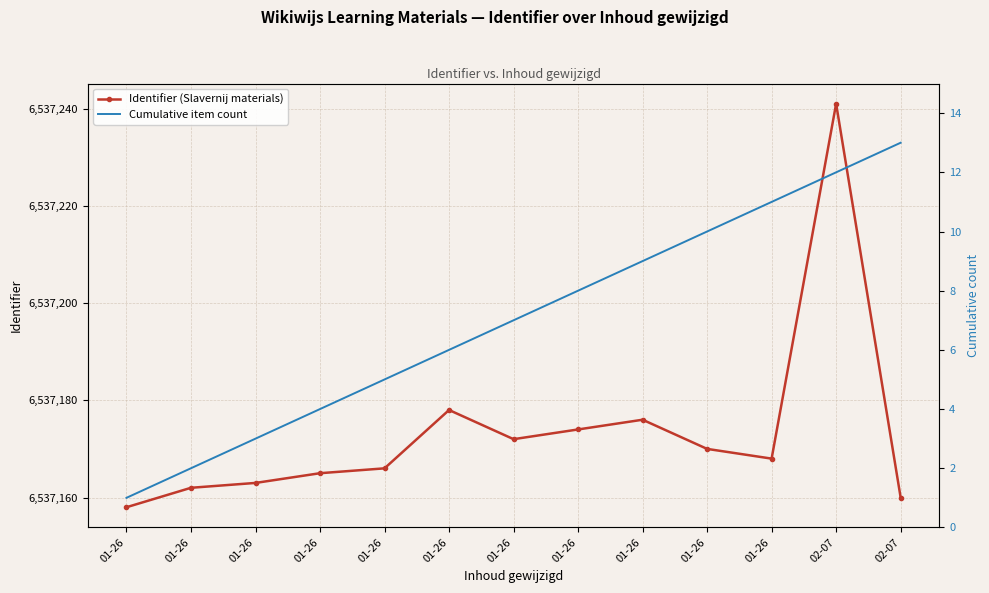

List the labels in order of Cumulative item count value, smallest first.

01-26, 01-26, 01-26, 01-26, 01-26, 01-26, 01-26, 01-26, 01-26, 01-26, 01-26, 02-07, 02-07